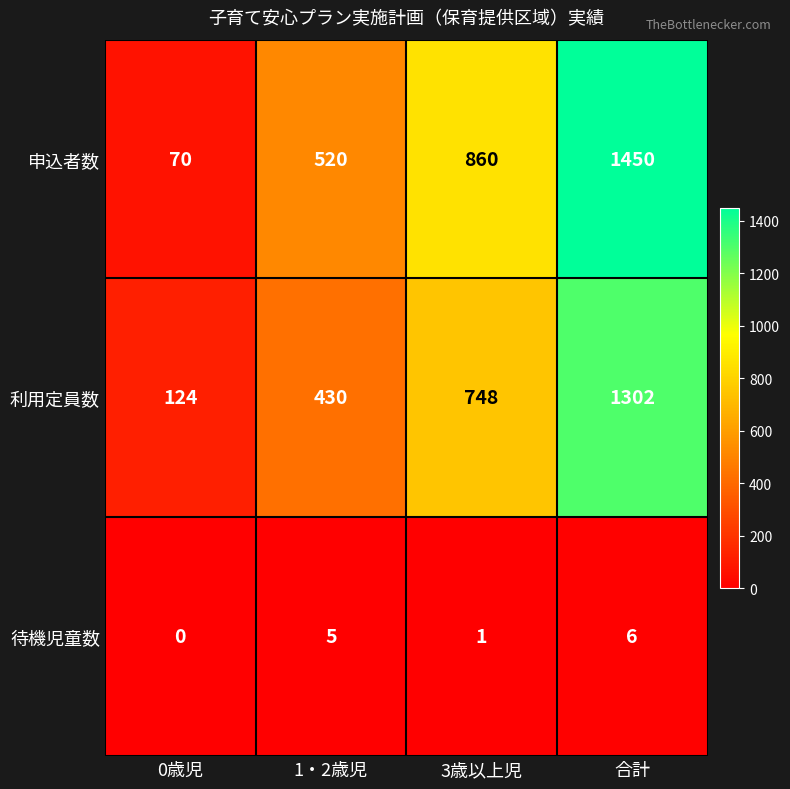

Rank the series by their maximum value, from highest to lowest.

申込者数, 利用定員数, 待機児童数